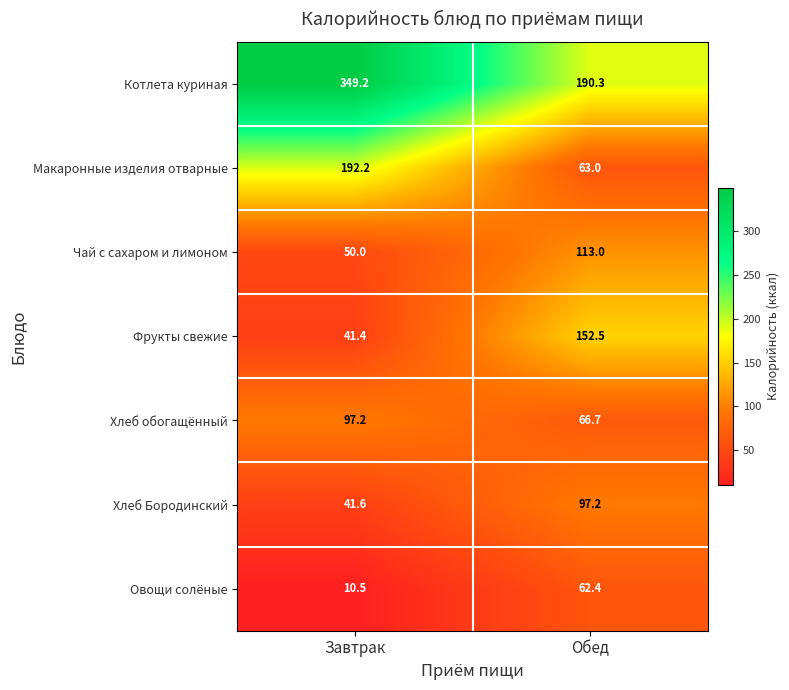

At how many categories does at least one series exceed 131?

2